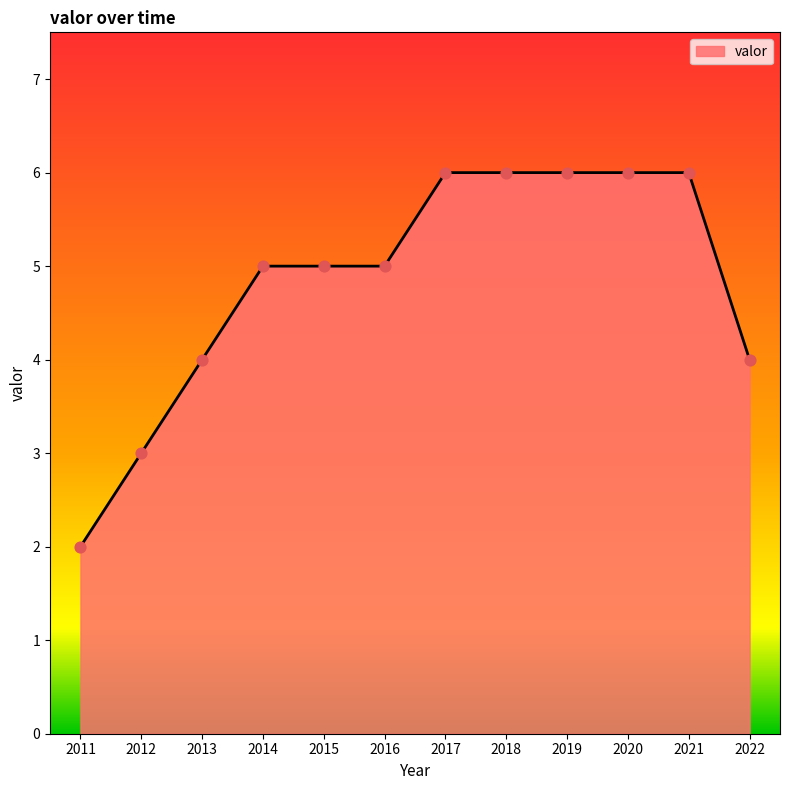

What is the change in value from 2011 to 2018?

+4